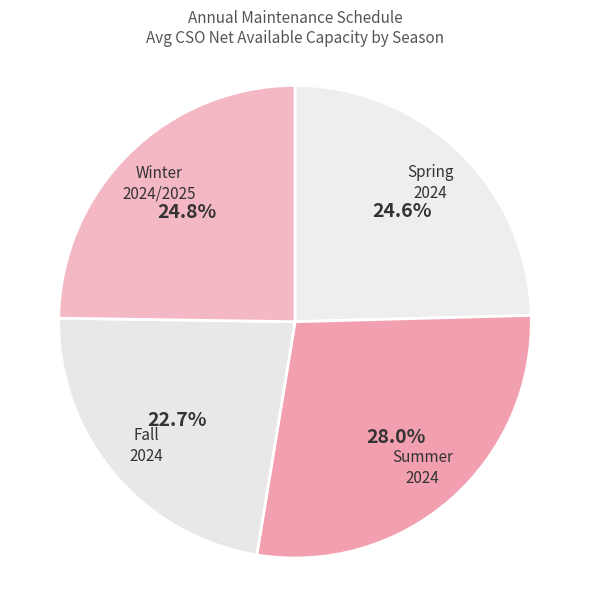

How many slices are in this pie chart?

4